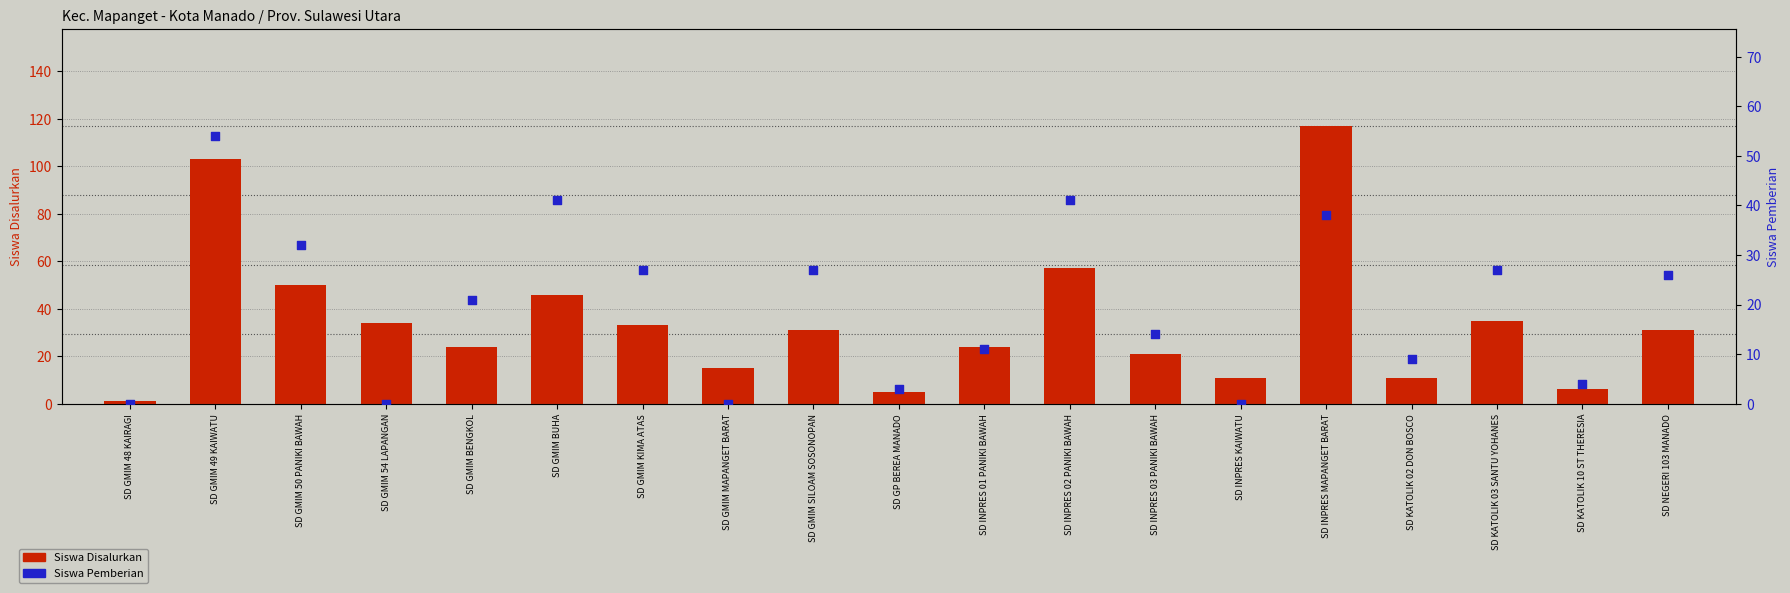

At which category is the sum across all series the highest?

SD GMIM 49 KAIWATU